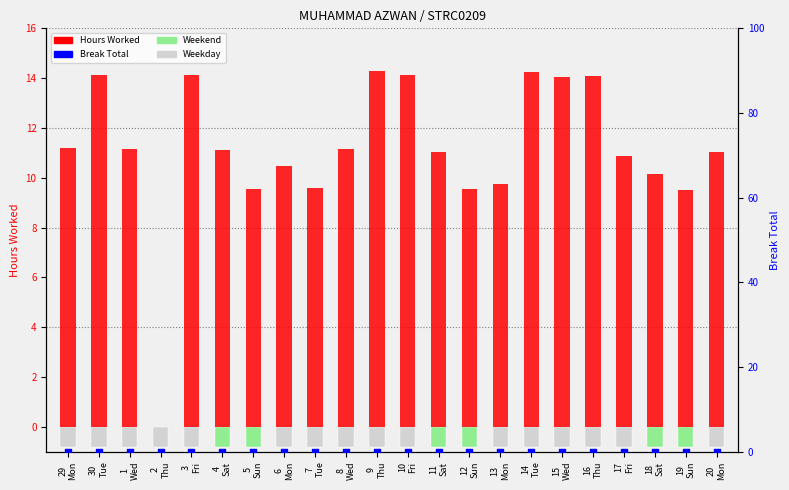

At which category is the sum across all series the highest?

9
Thu